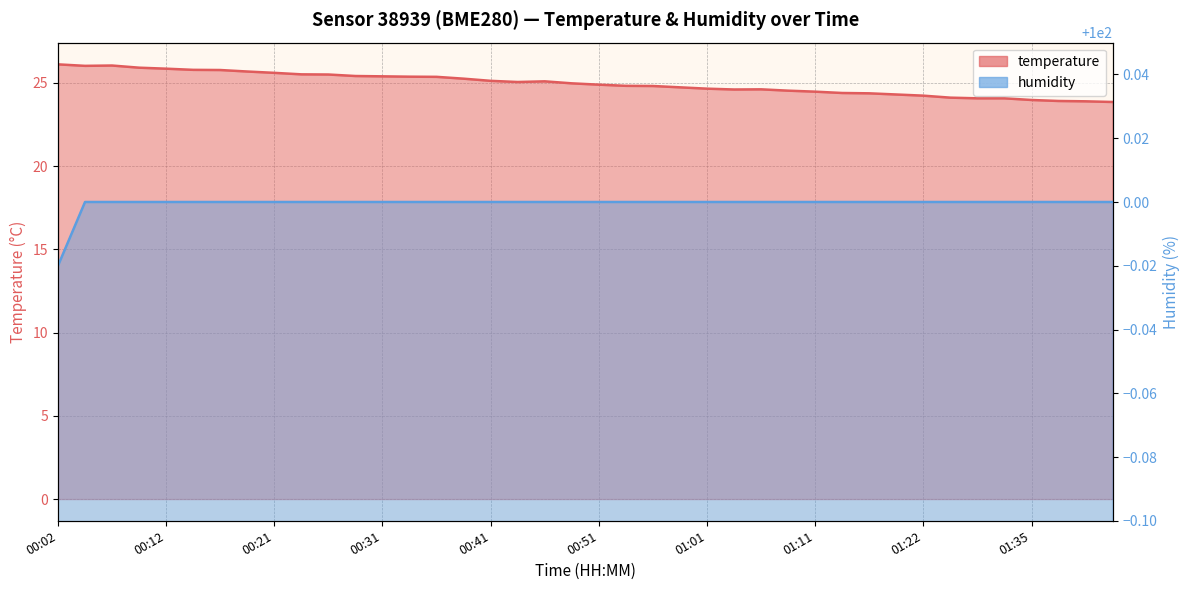

In temperature, how many points are higher than both neighbors (excluding endpoints)?

3